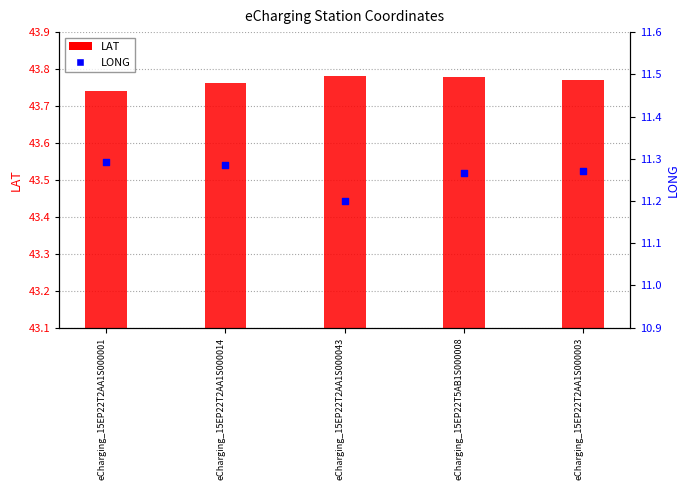

At which category is the sum across all series the highest?

eCharging_15EP22T2AA1S000014